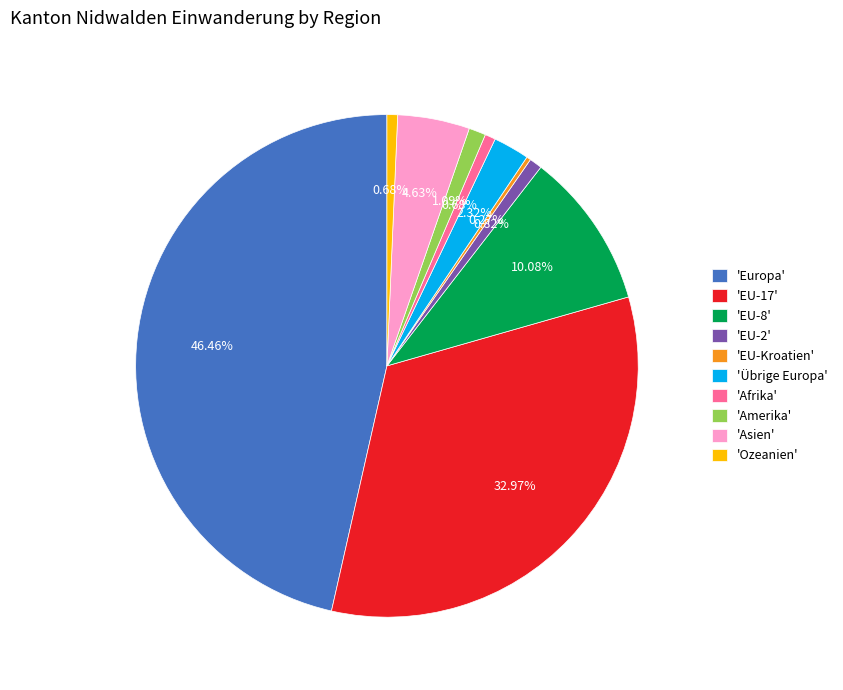

Which category has the biggest portion of the pie?

'Europa'